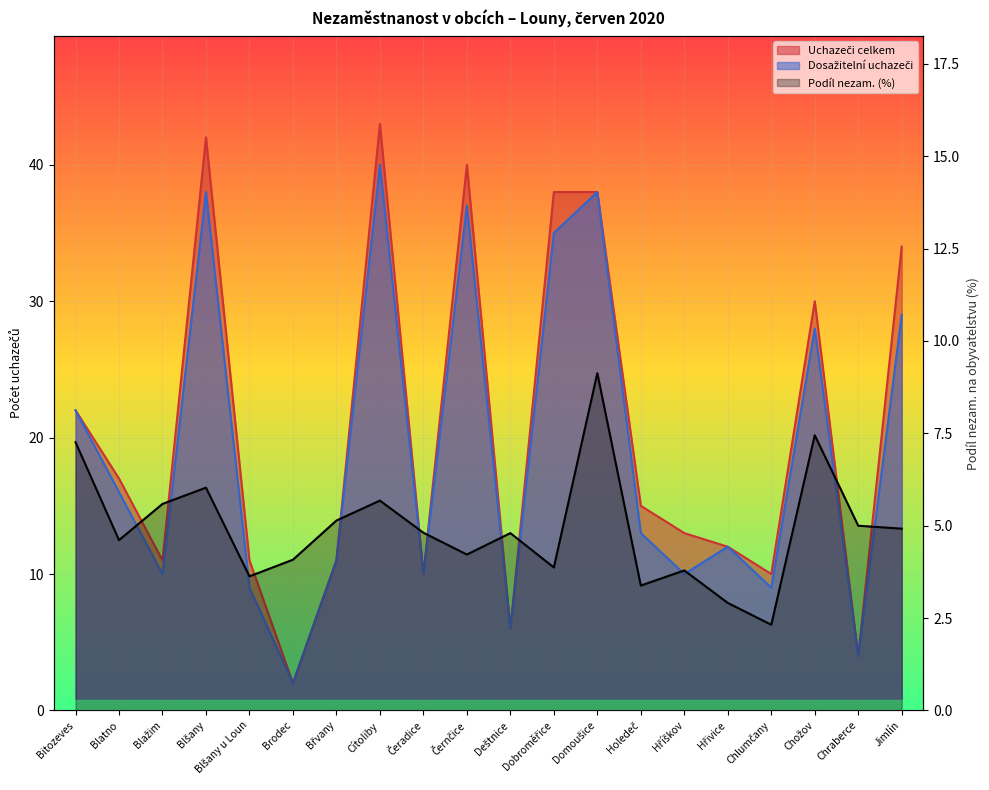

At which label does the data first exceed 4?

Bitozeves